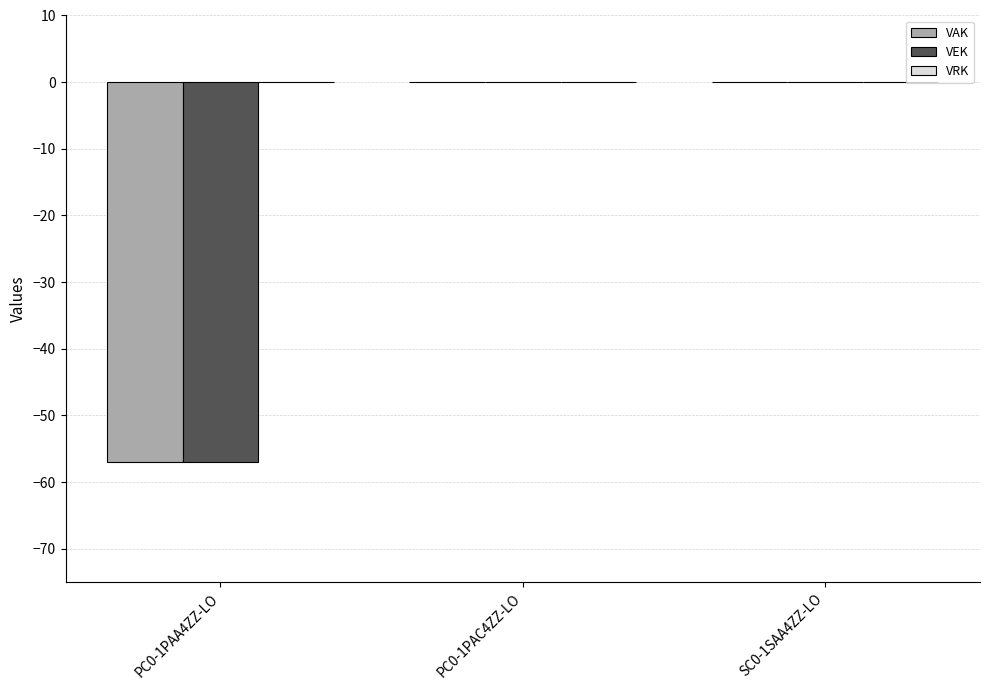

Is it true that VEK equals 26 at PC0-1PAC4ZZ-LO?

False